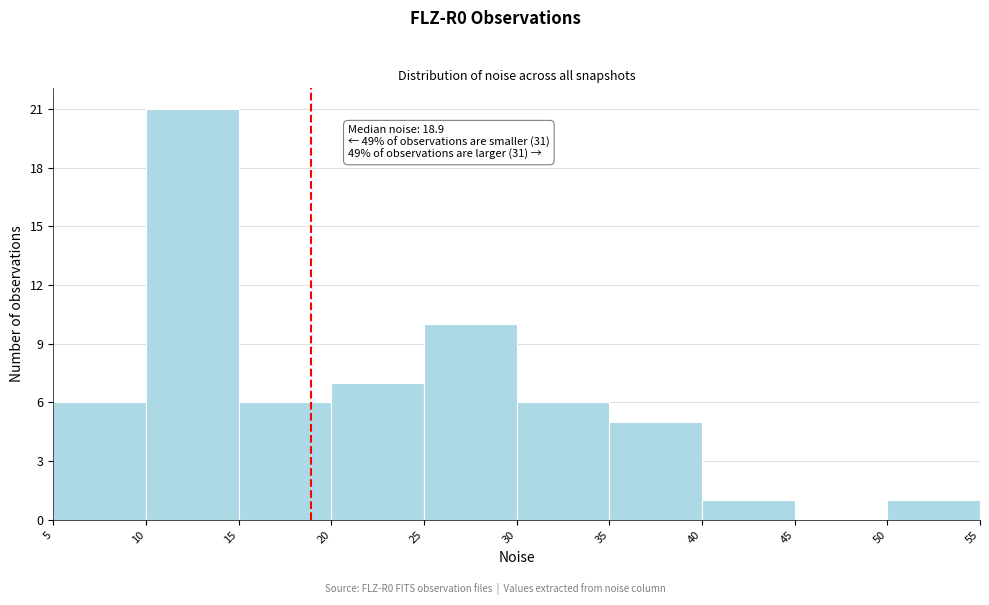

Over which range of the x-axis is the bar tallest?

10 to 15